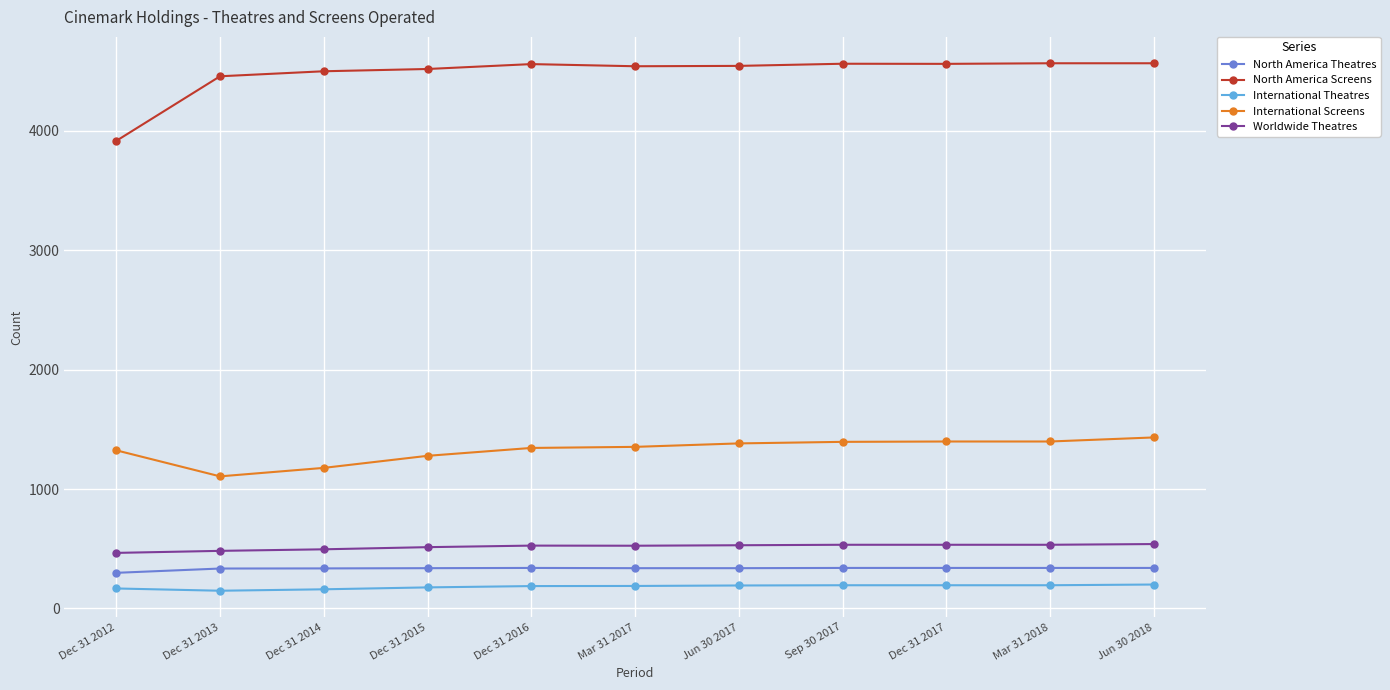

What is the spread (max minus min) of values at Dec 31 2012?

3749